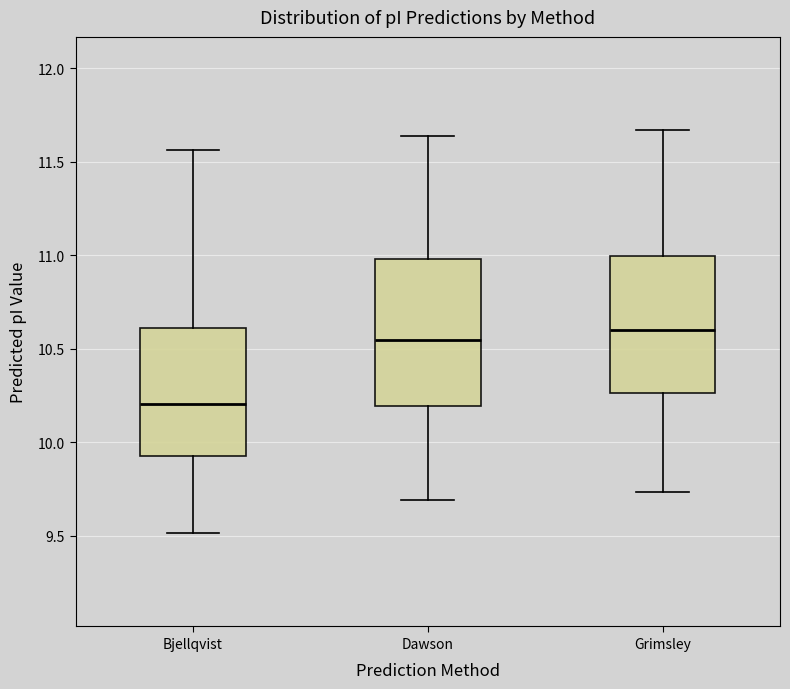

Which box is the tallest, from its lower edge to its upper edge?

Dawson